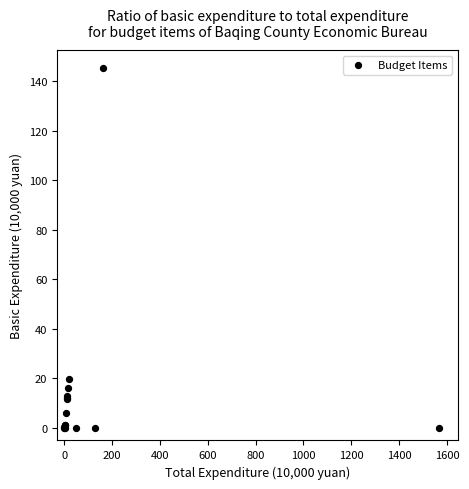

What Y value in the scatter plot is closest to 72?

19.7